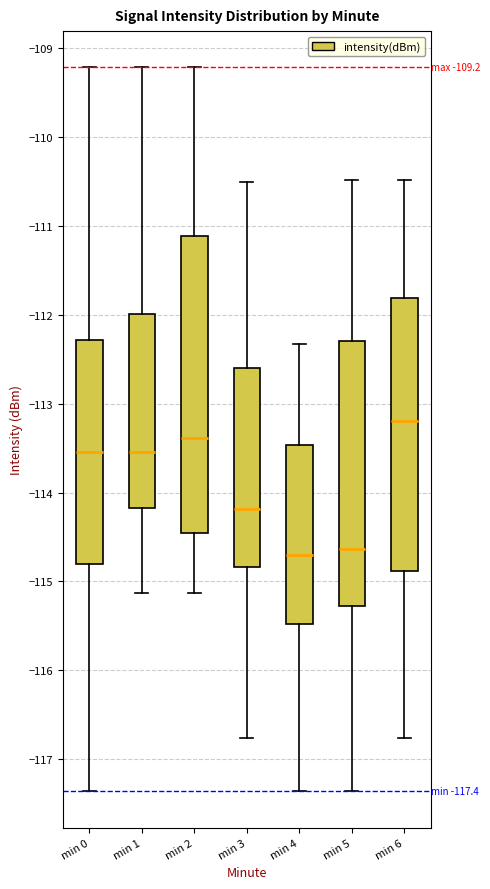

Which box's median line is the highest?

min 6